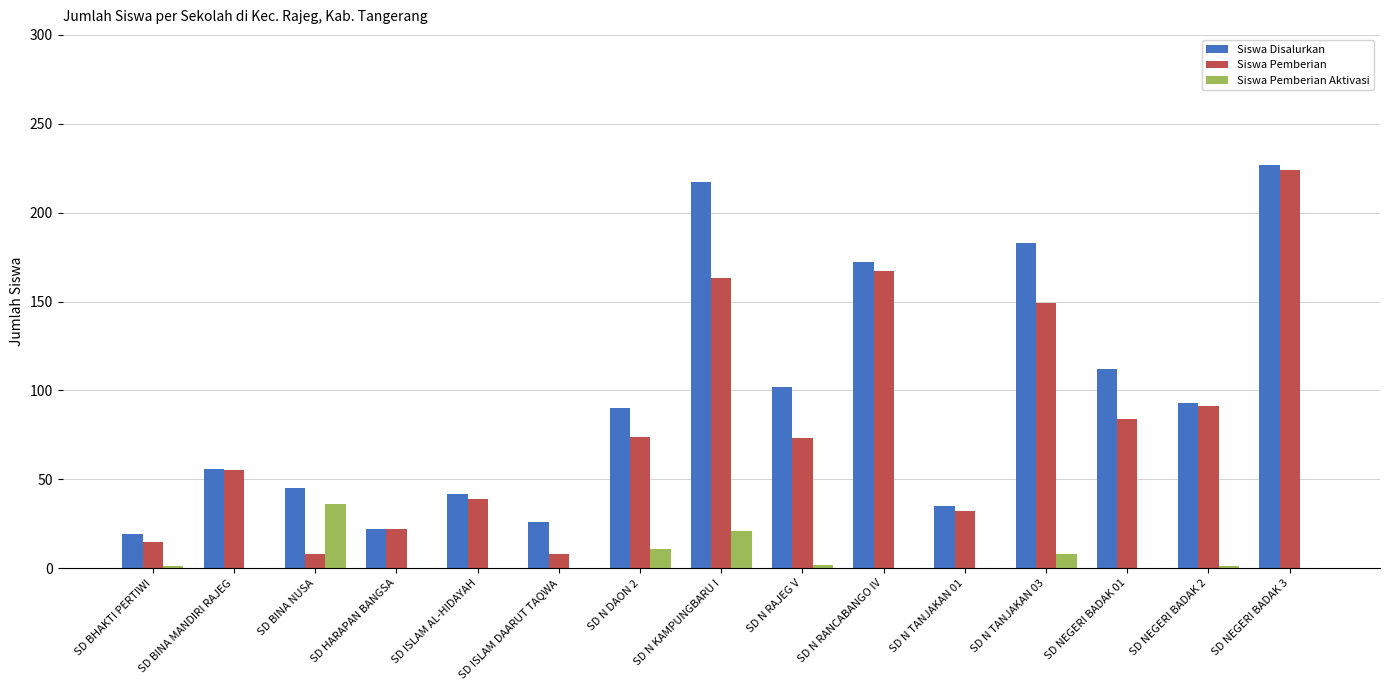

What is the average value of the Siswa Pemberian series?

80